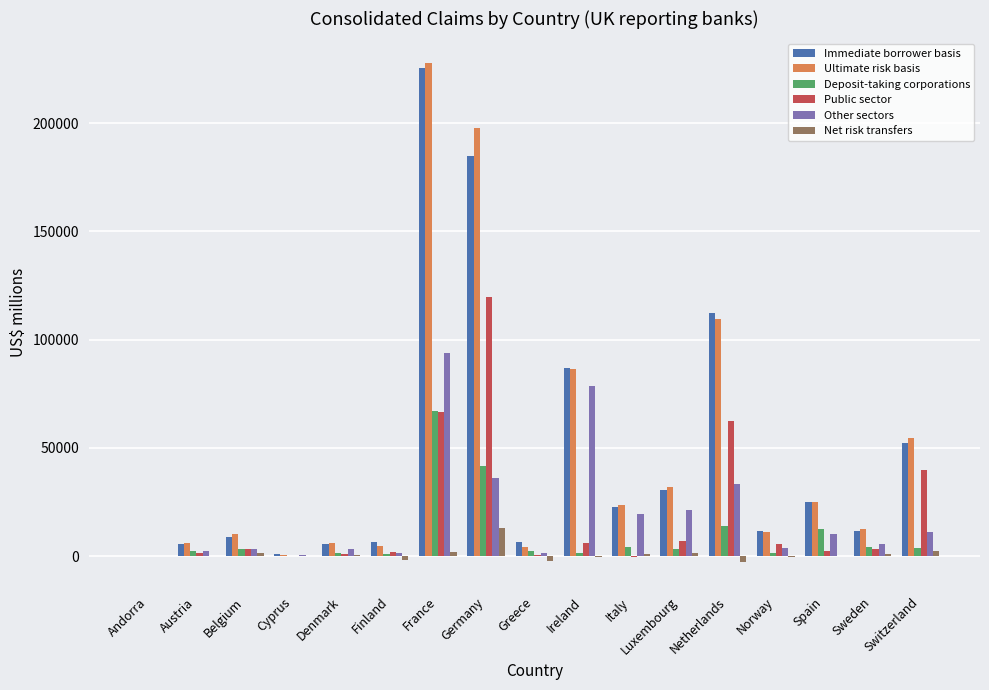

At which label is Other sectors closest to 46833?

Germany